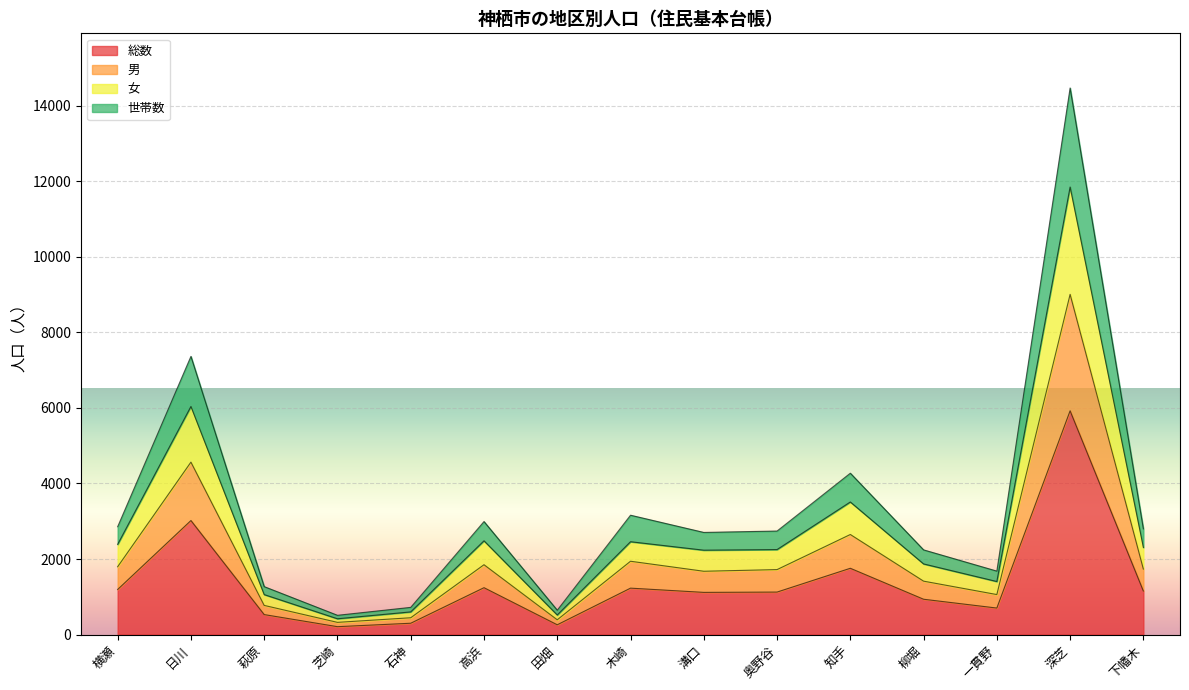

What are all the series names shown in the legend?

総数, 男, 女, 世帯数